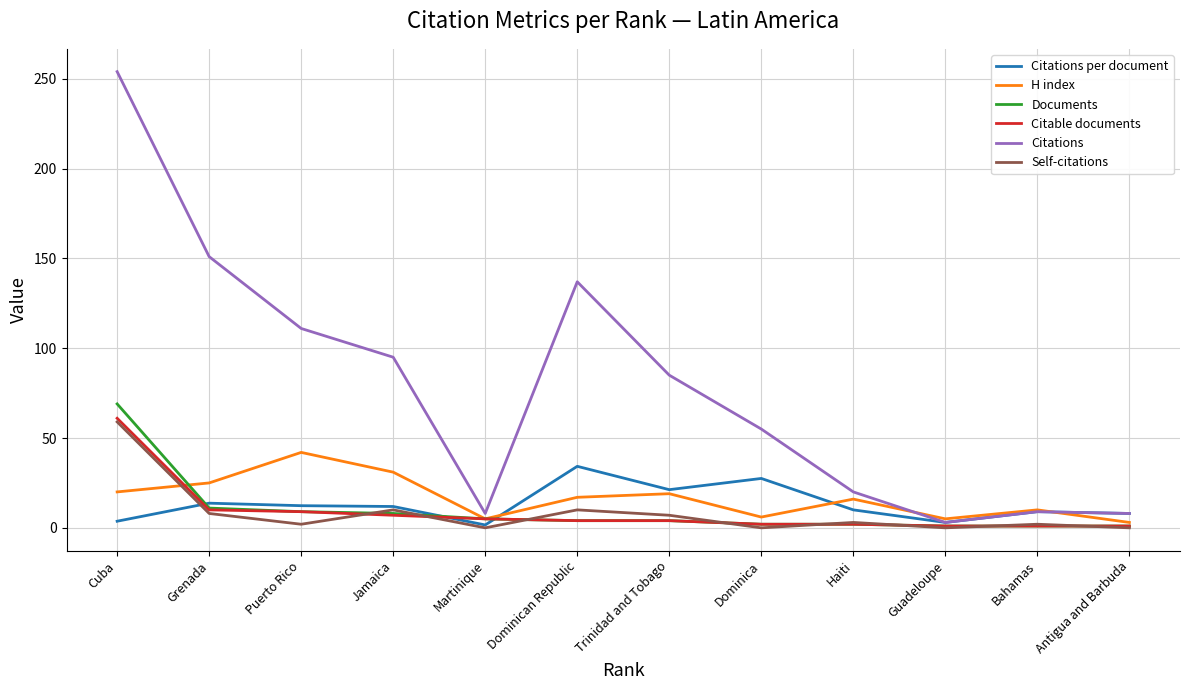

Is it true that Citations per document equals 8.7 at Trinidad and Tobago?

False